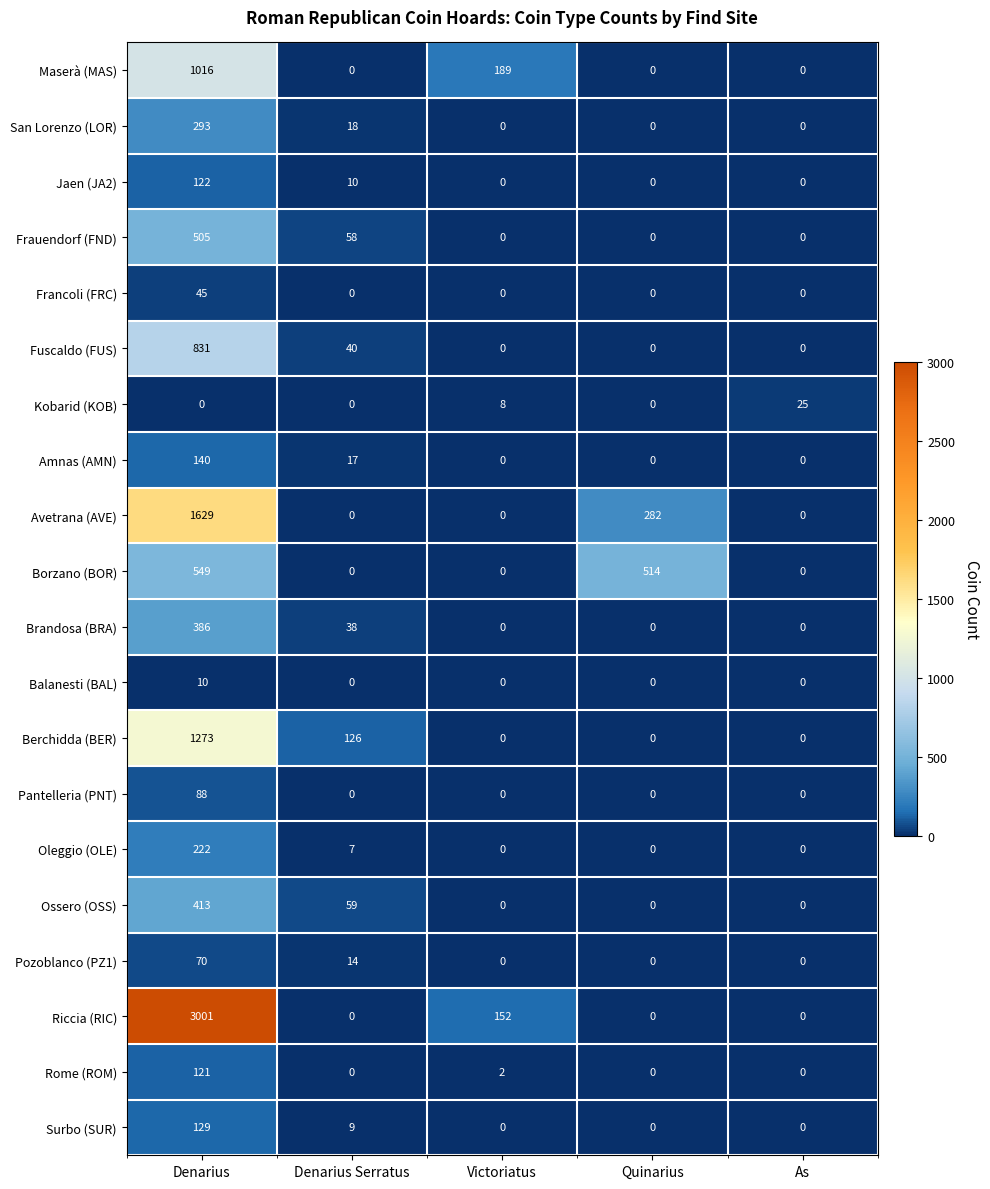

What is the spread (max minus min) of values at As?

25